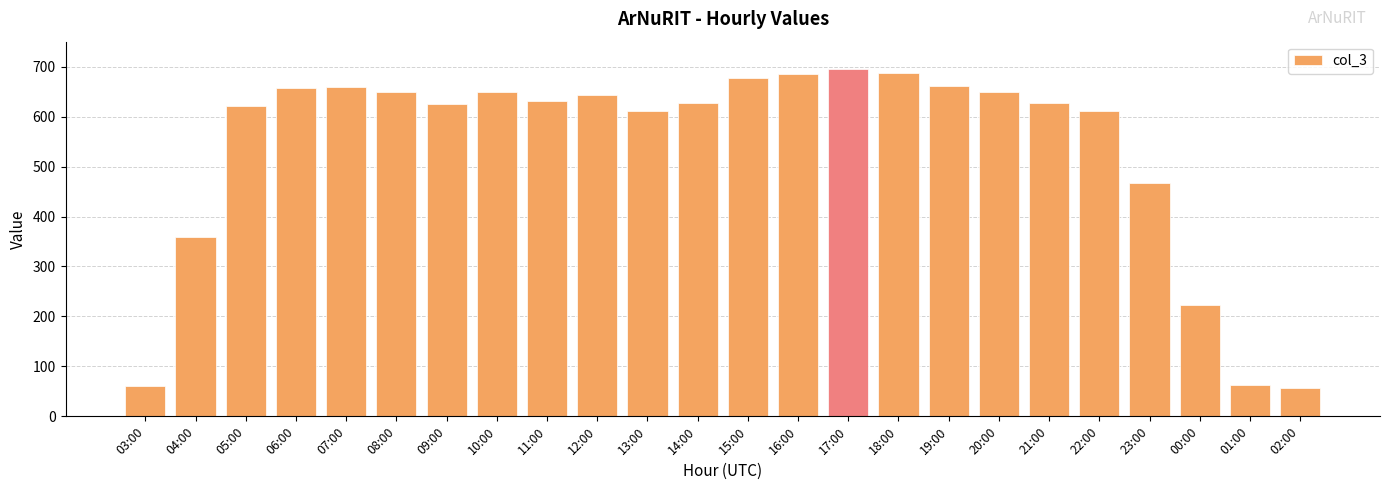

What is the minimum value shown in the chart?

56